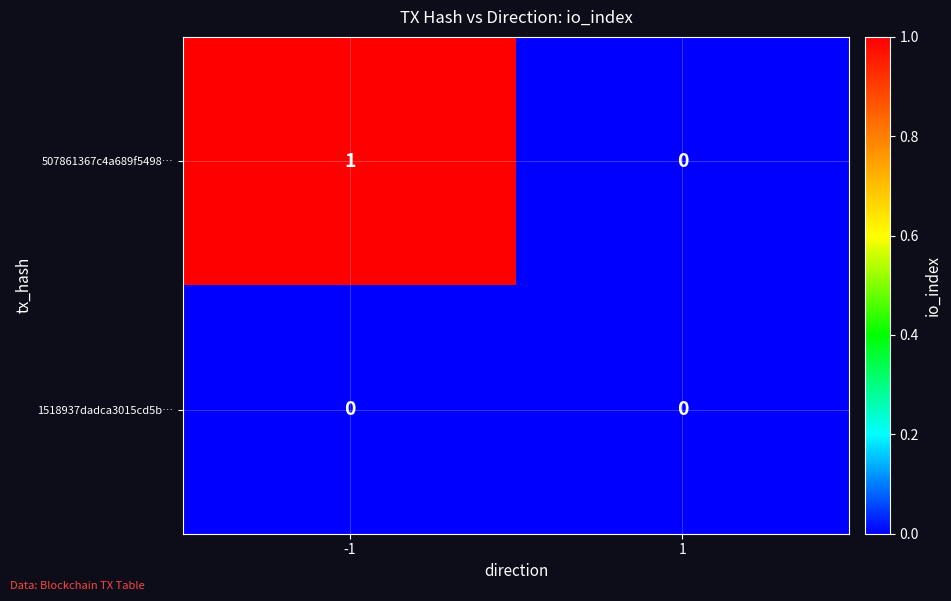

How many series are shown in this chart?

2